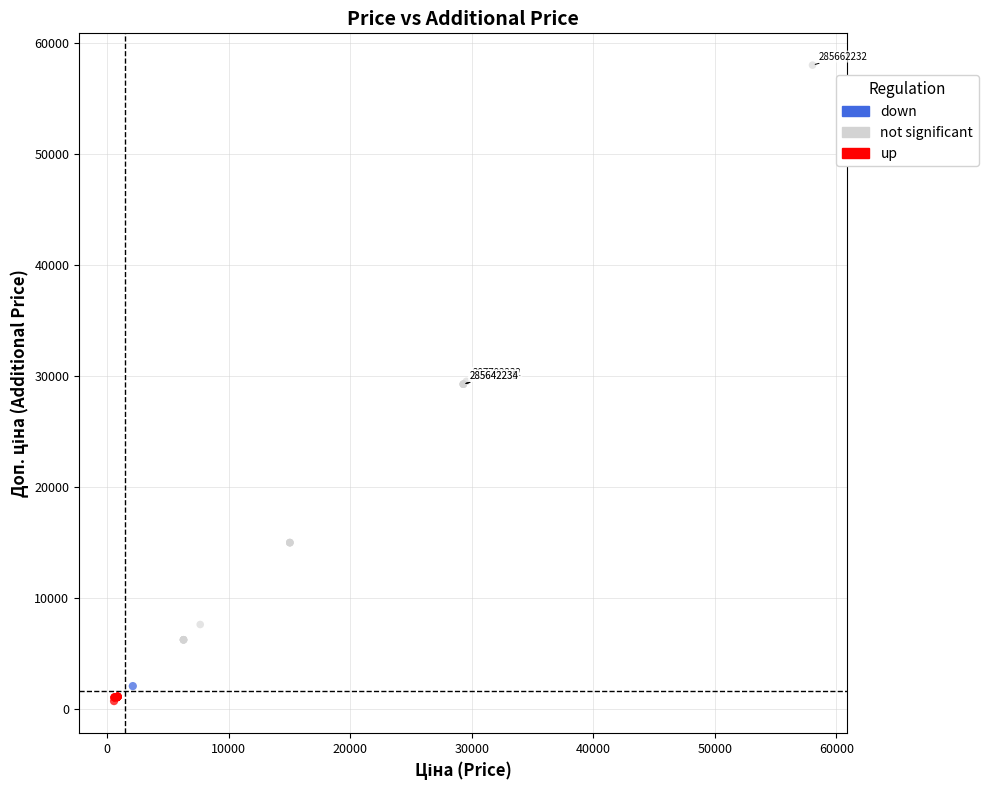

What are all the series names shown in the legend?

down, not significant, up